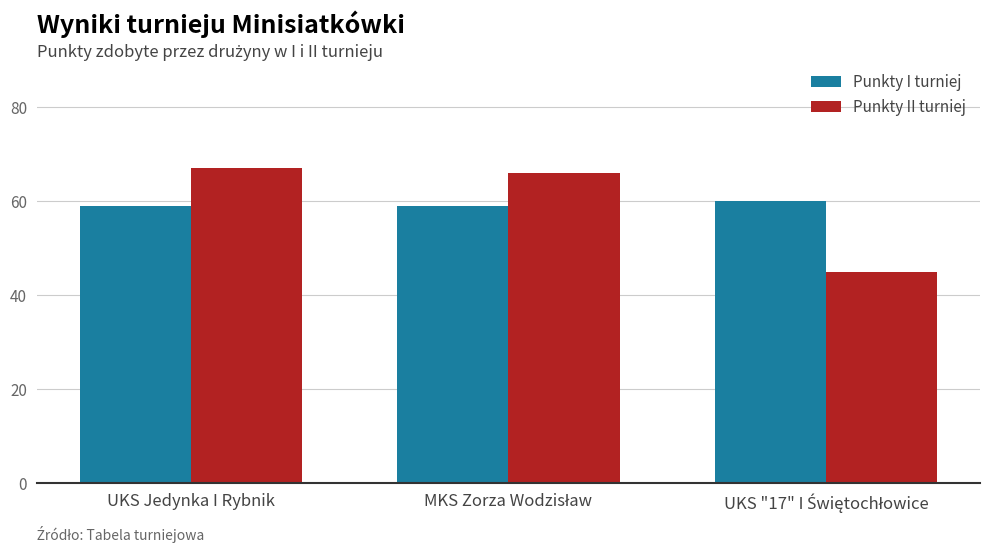

What is the difference between the maximum and minimum values in the Punkty II turniej series?

22